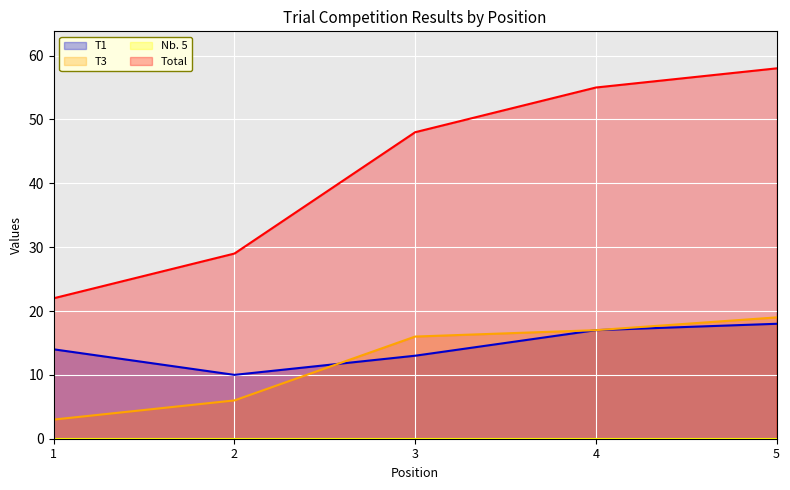

After their last crossing, which series has the higher values: T1 or T3?

T3